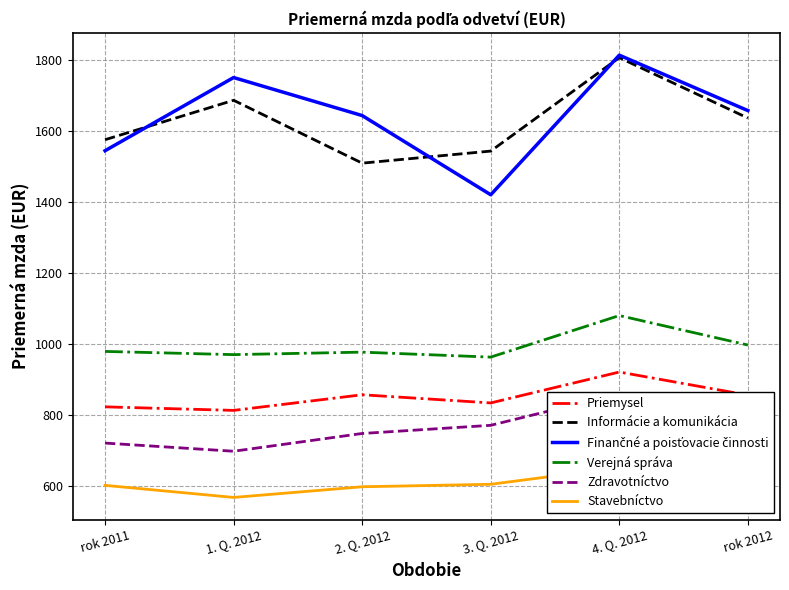

What is the label of the 6th point from the left?

rok 2012